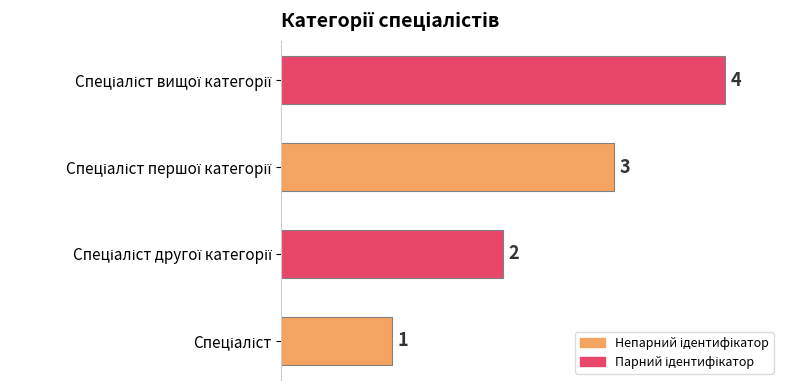

What is the sum of all values?

10